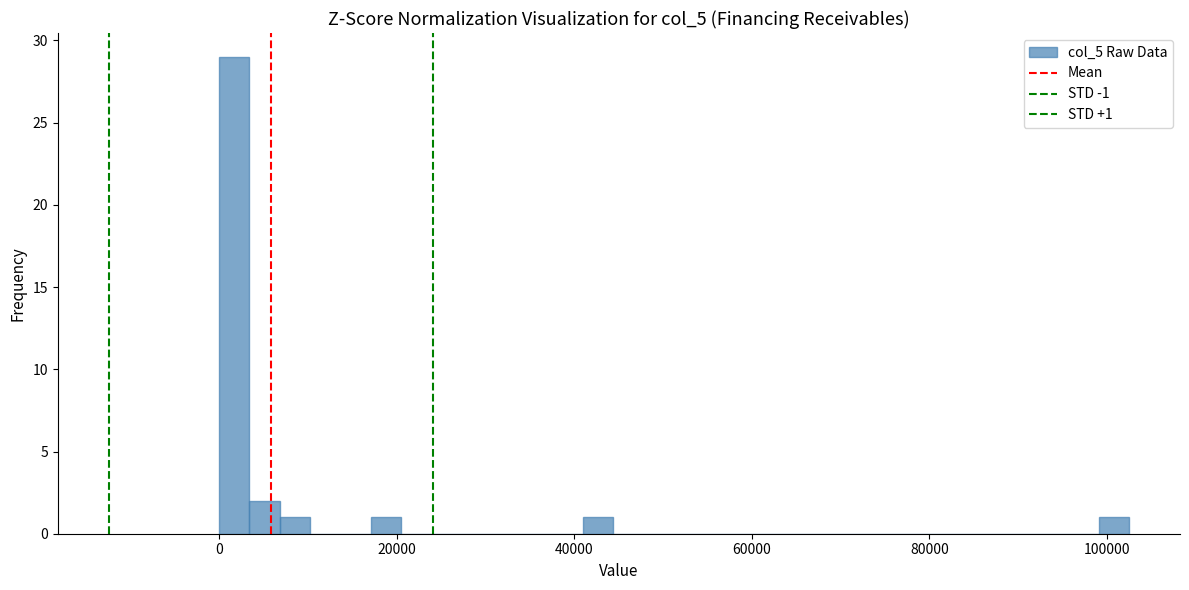

Around what value on the x-axis is the tallest bar? Give the approximate position of its centre, as read against the axis.

2000